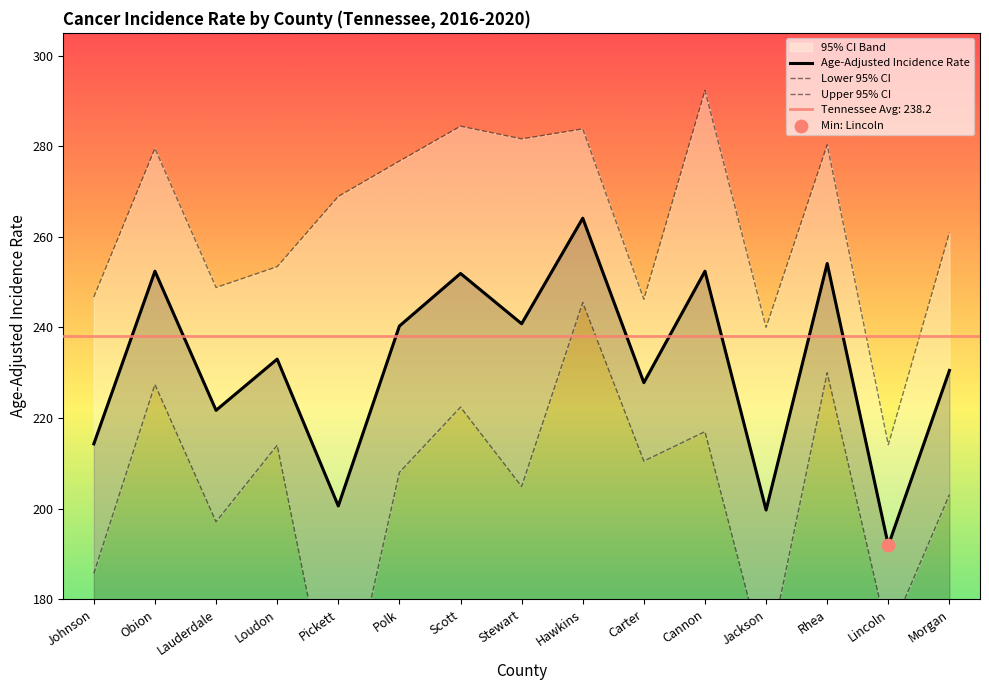

Which series contains the lowest Y value?

Lower 95% CI